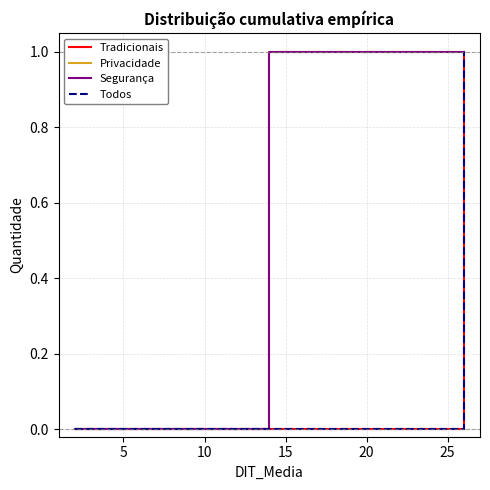

What is the difference between the maximum and minimum values in the Privacidade series?

1